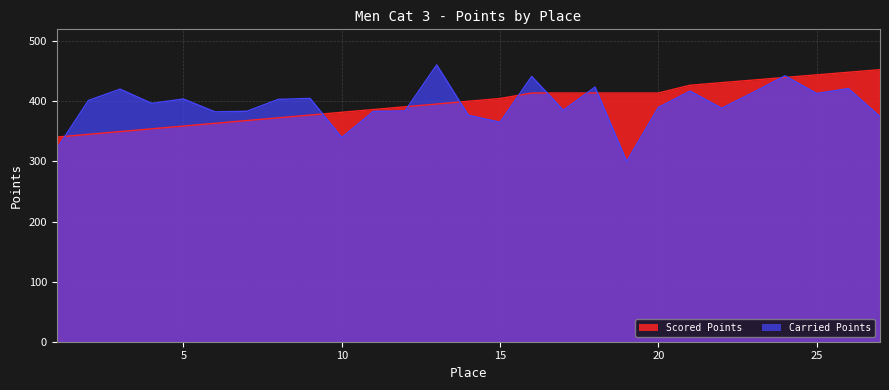

Rank the categories by Carried Points value from lowest to highest.

19, 1, 10, 15, 27, 14, 6, 11, 7, 12, 17, 22, 20, 4, 2, 8, 5, 9, 25, 23, 21, 3, 26, 18, 16, 24, 13